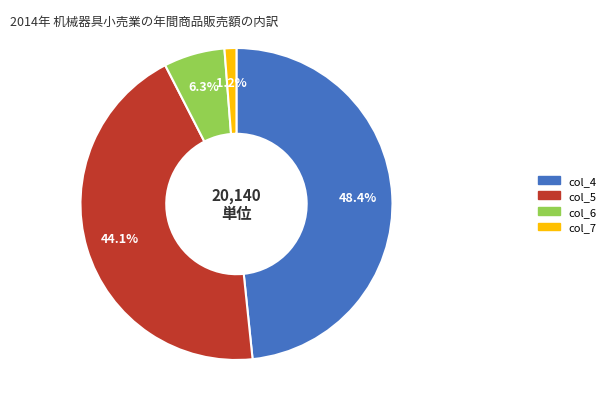

What percentage is the col_7 slice, to the nearest percent?

1%